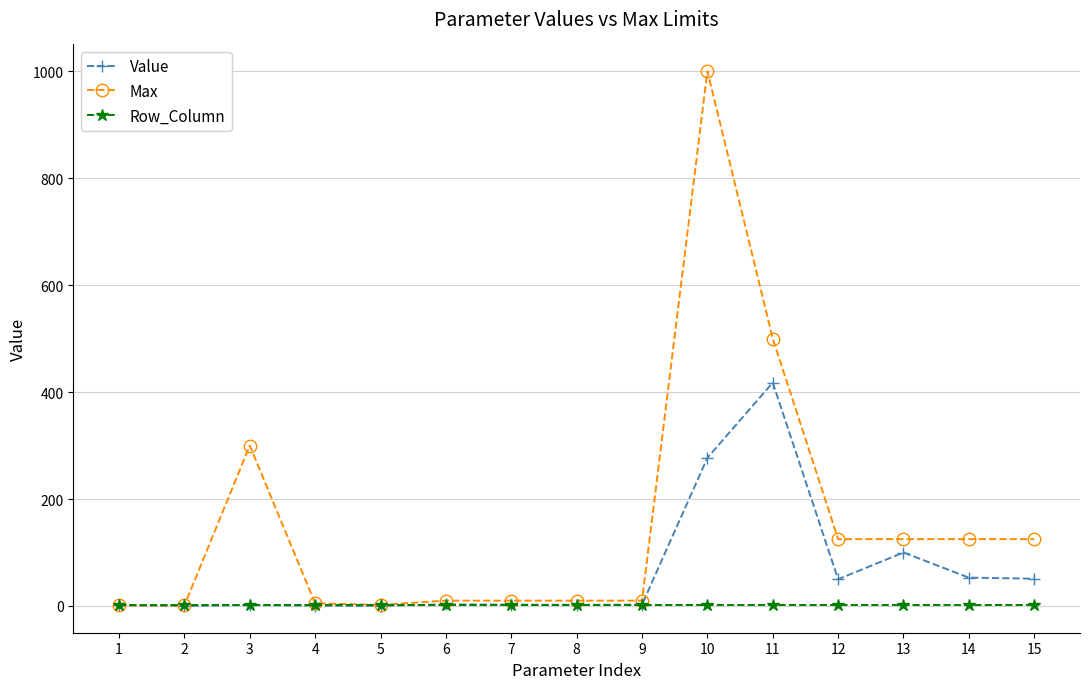

What is the value of the Max point at the 11th from the left?

500.0